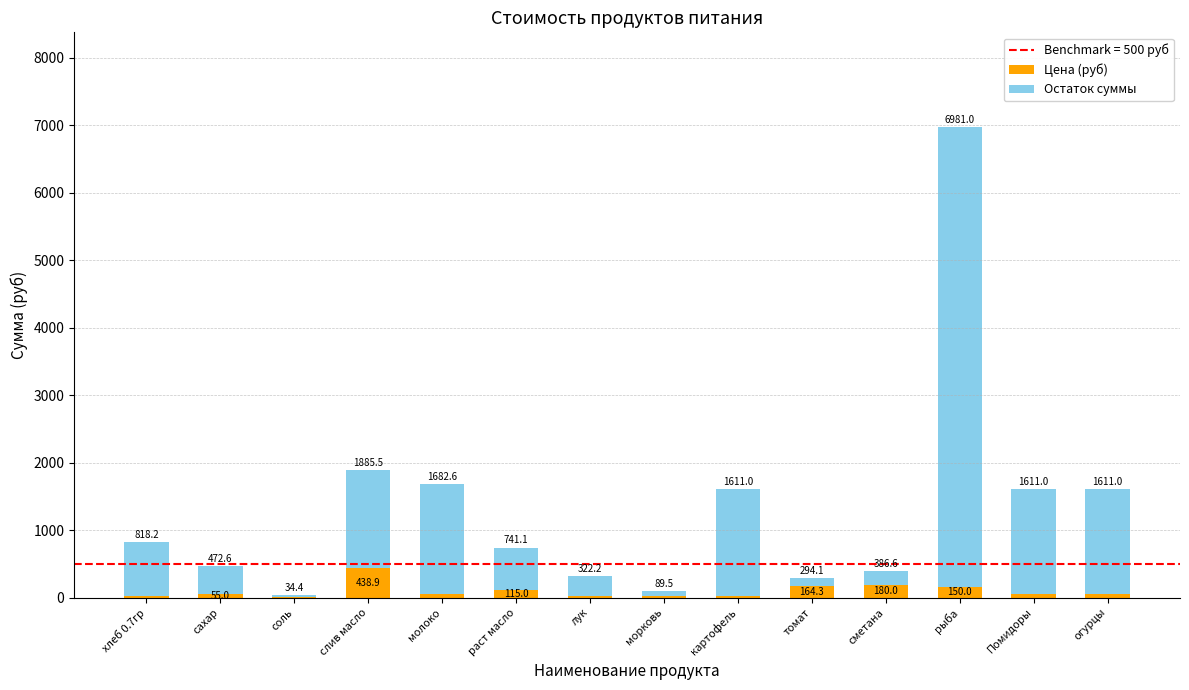

Between соль and слив масло, which series saw the biggest shift?

Остаток суммы